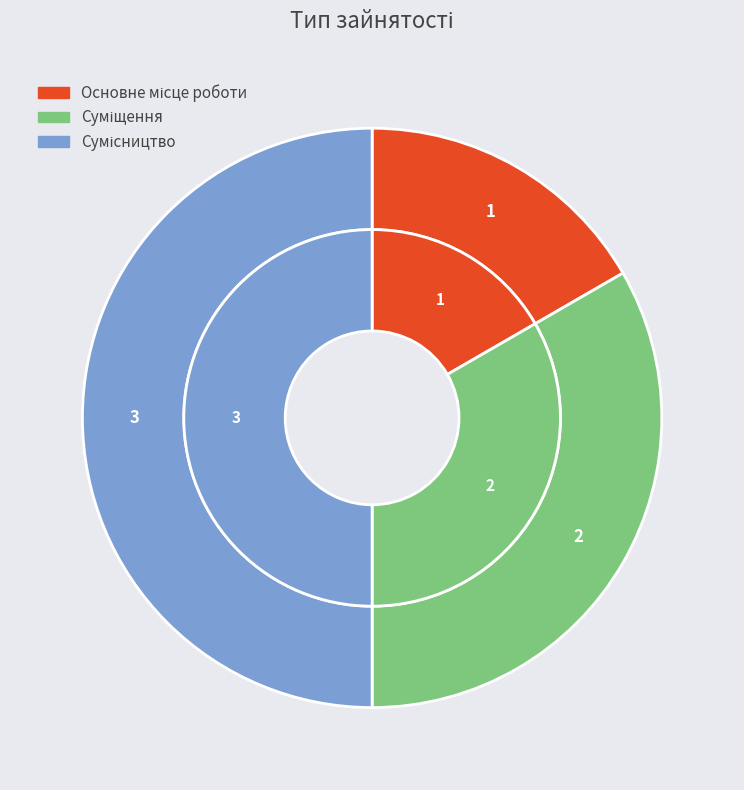

Which has a higher value, Основне місце роботи or Суміщення?

Суміщення